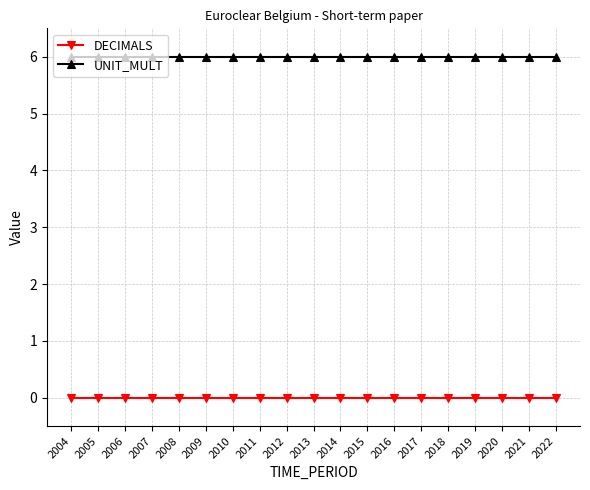

Is this an area chart (filled region under the line)?

No